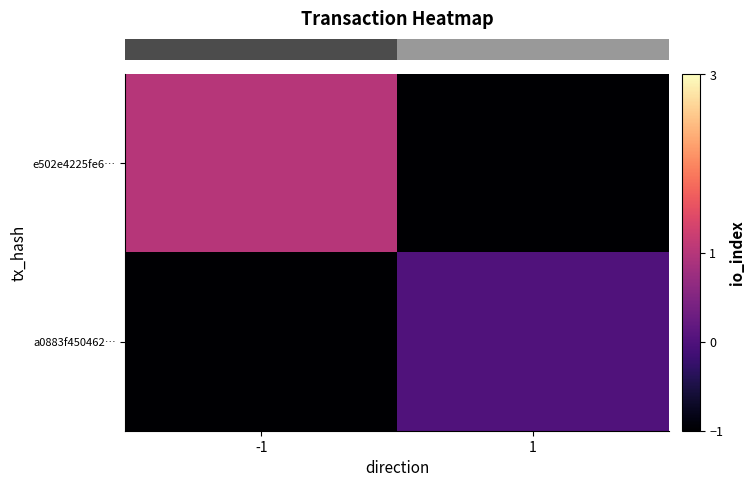

Count the number of categories in the chart.

2